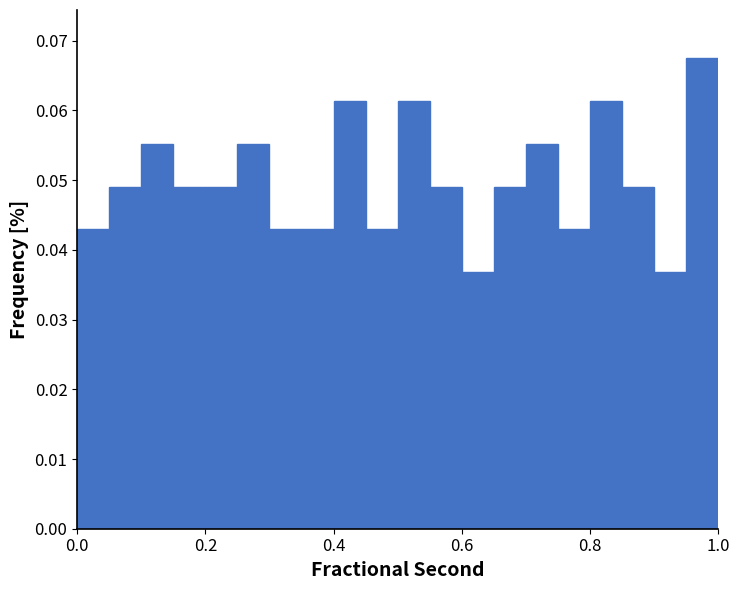

Read against the x-axis, roughly where is the centre of the tallest bar?

0.98